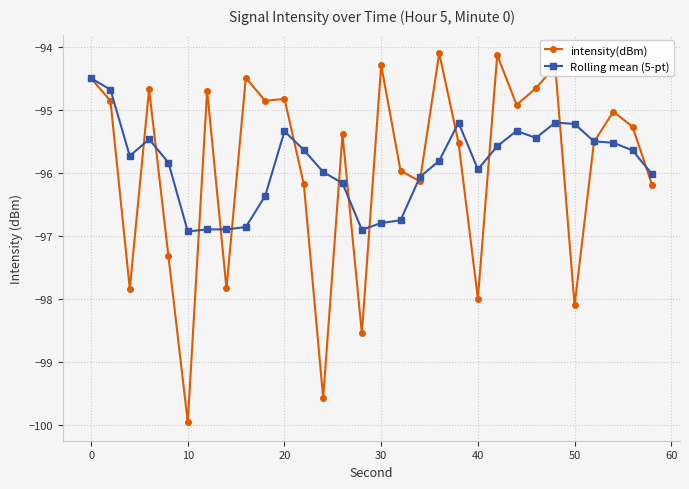

What is the maximum value shown in the chart?

-94.1